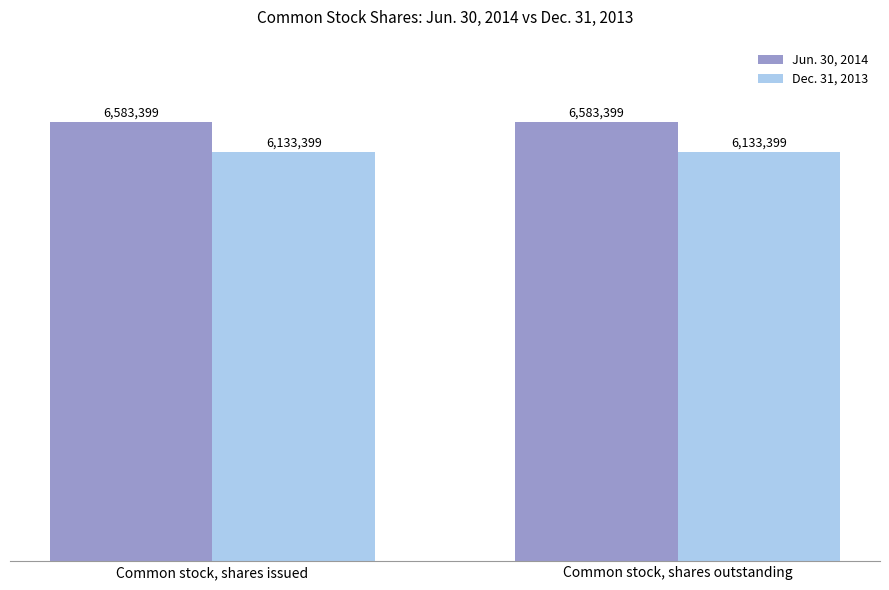

At which label does Dec. 31, 2013 reach its minimum?

Common stock, shares issued